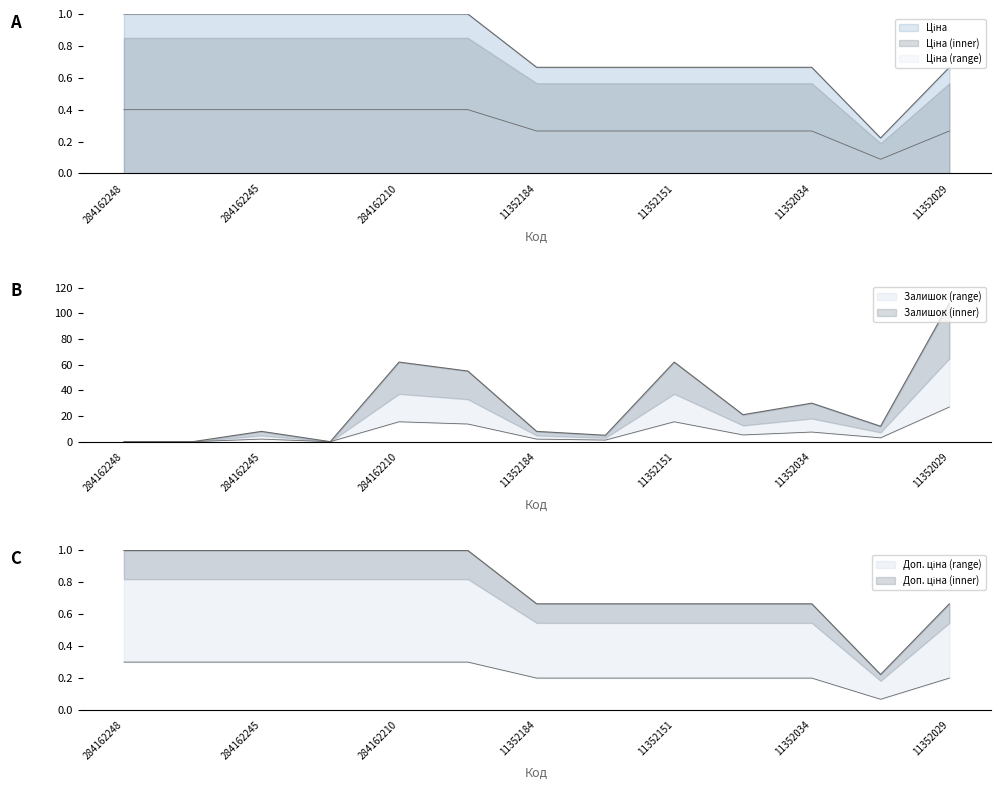

What is the label of the 12th point from the right?

284162246